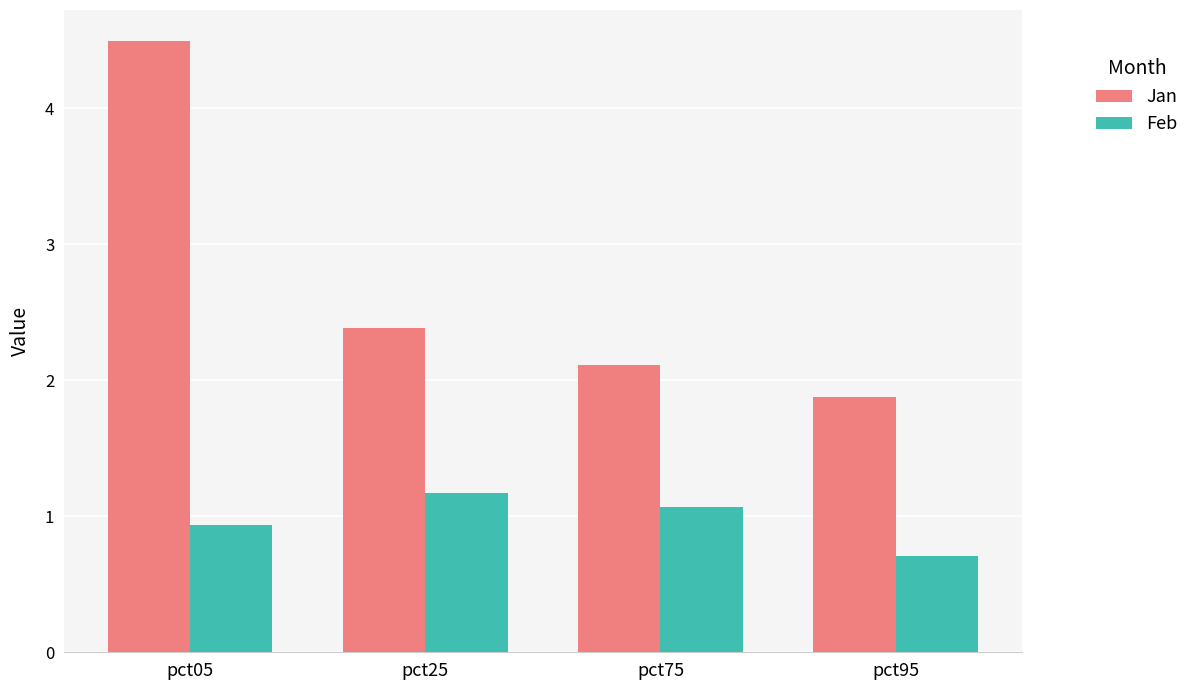

At which label does Feb reach its peak?

pct25